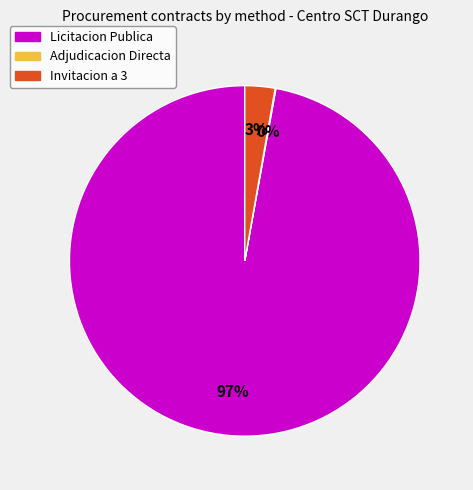

Does Invitacion a 3 account for over 50% of the chart?

No